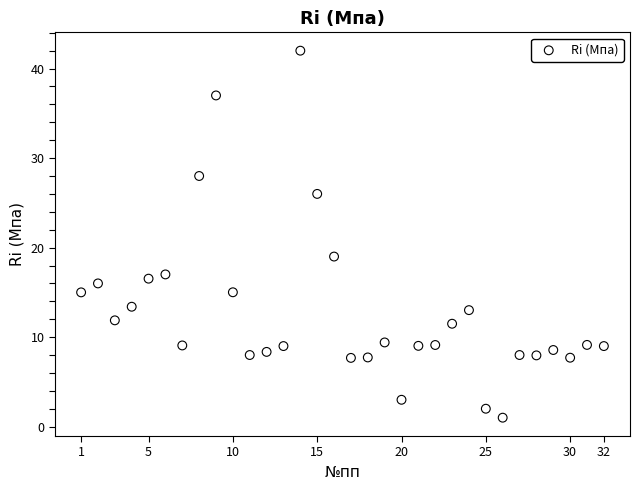

What is the range of X values (max minus min)?

31.0